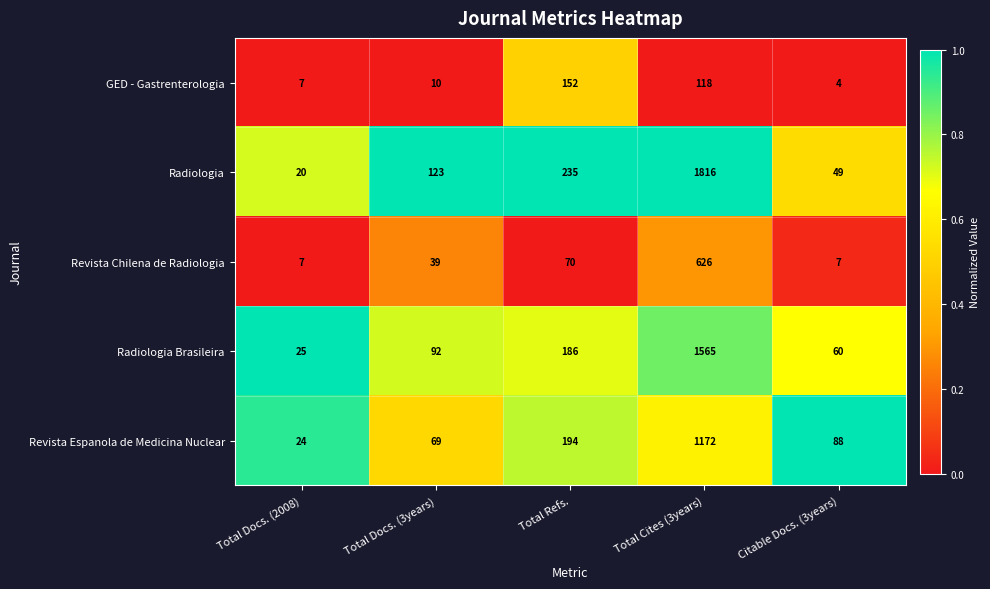

What is the maximum value for Revista Chilena de Radiologia?

626